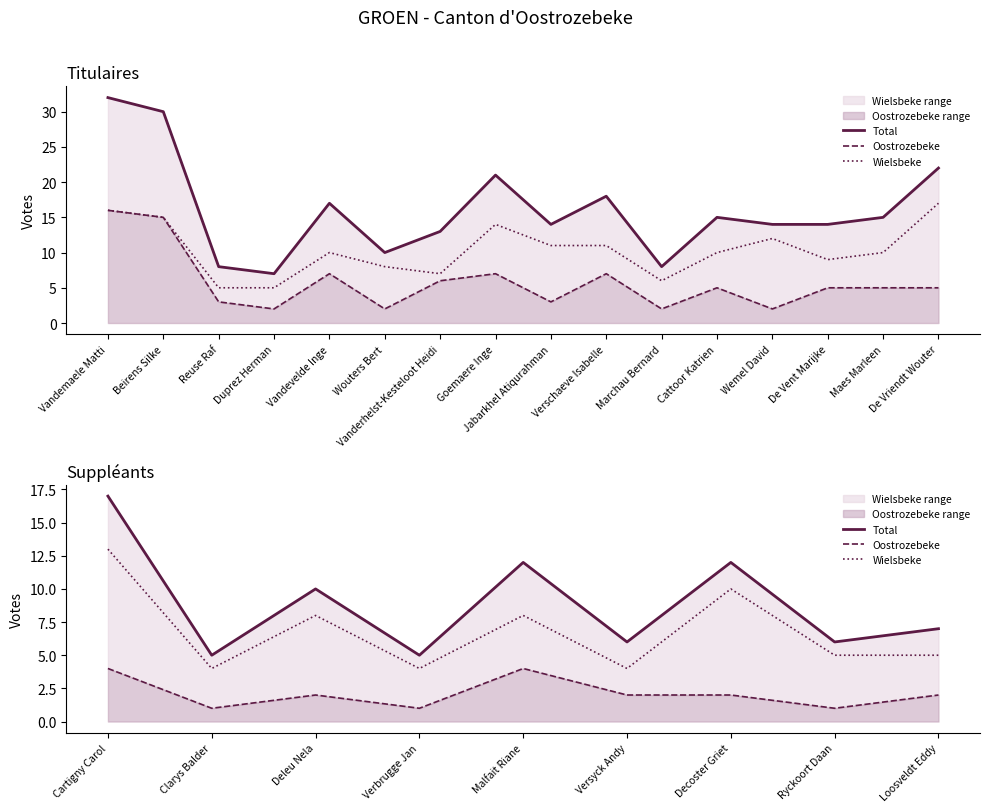

What are all the series names shown in the legend?

Total, Oostrozebeke, Wielsbeke